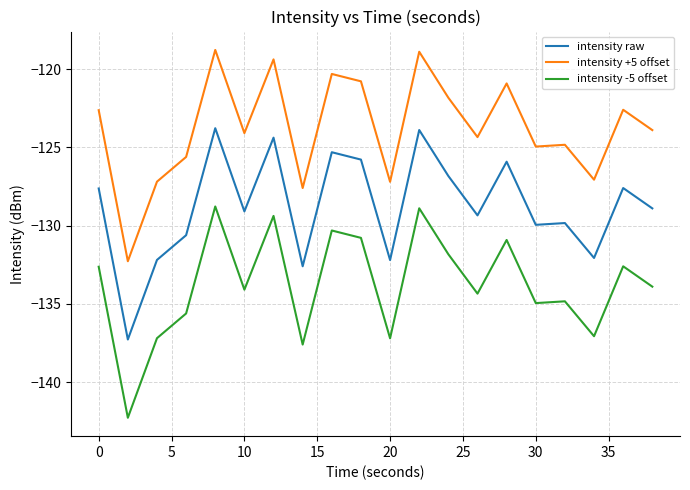

What is the lowest value of the intensity -5 offset series?

-142.3